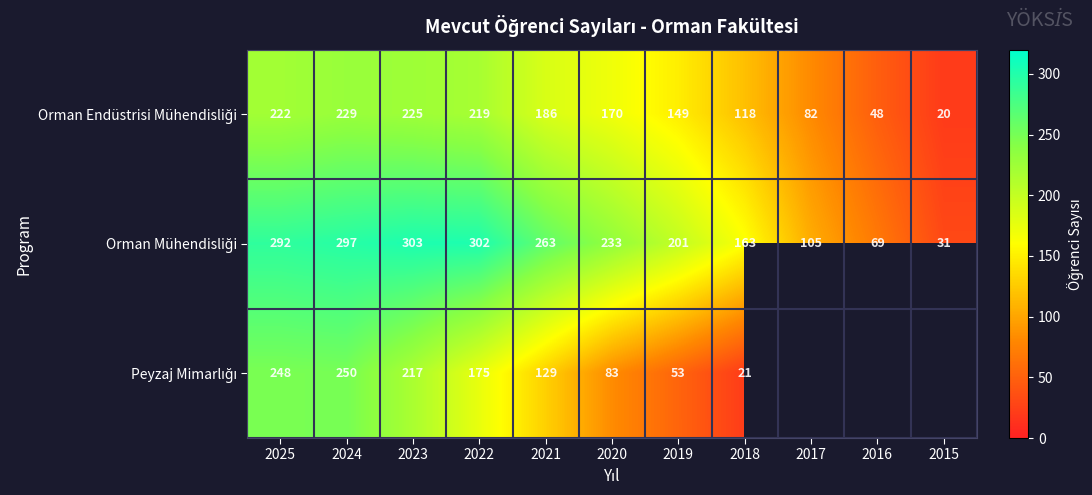

At which category is the sum across all series the highest?

2024